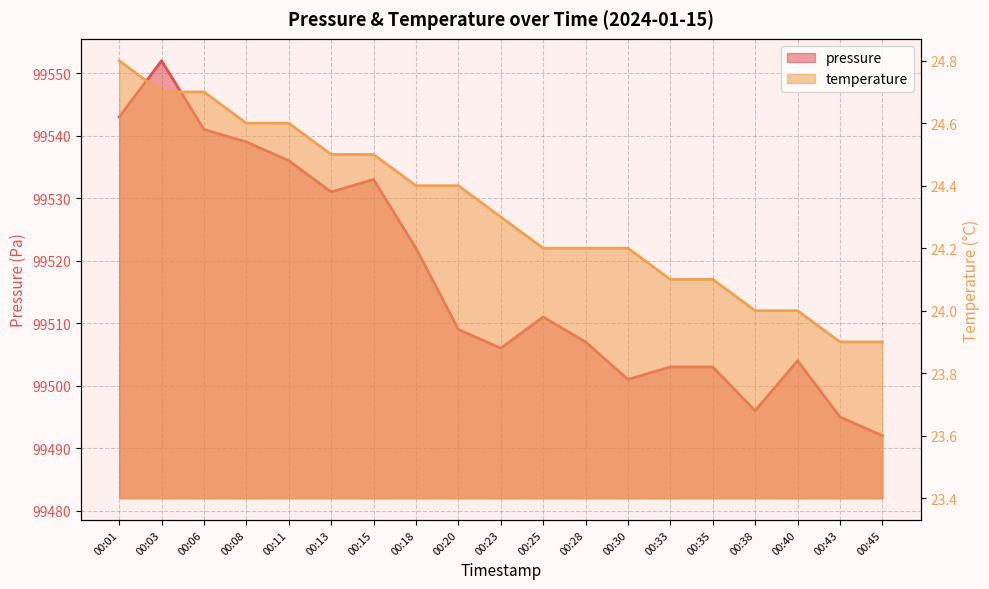

What is the smallest value displayed?

23.9